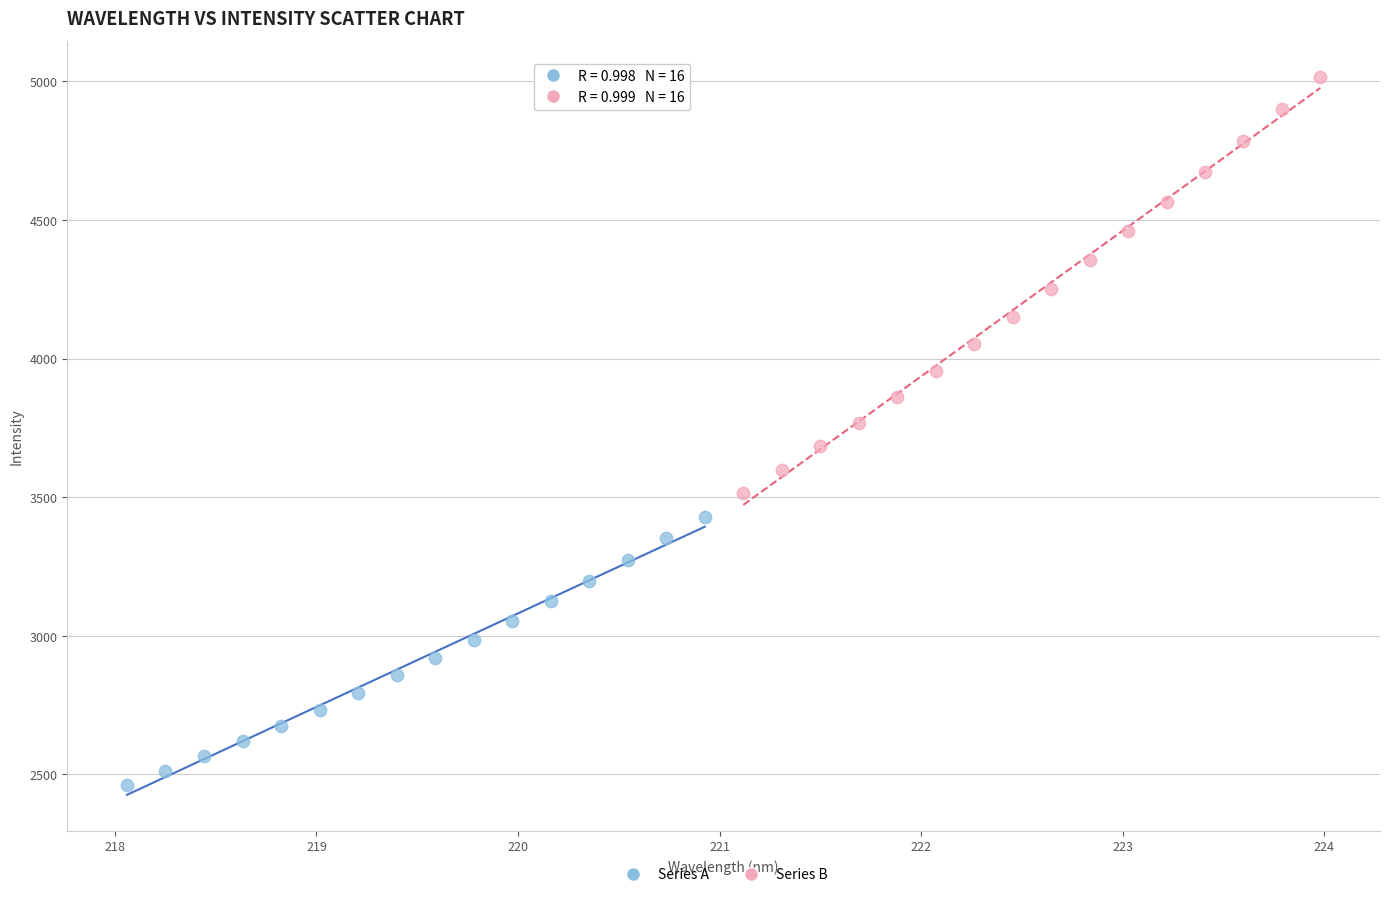

Which series reaches the maximum Y coordinate?

Series B